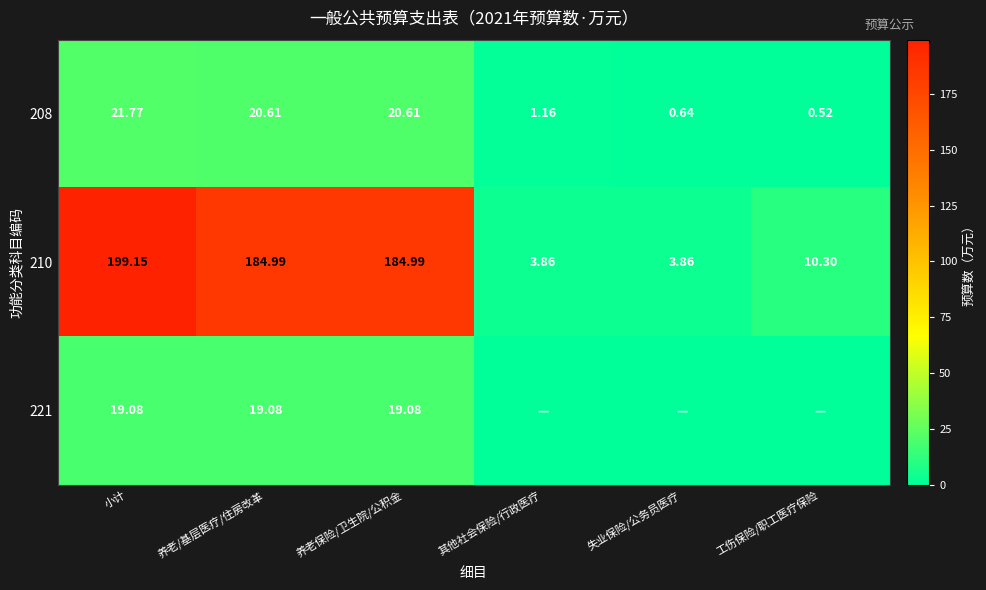

Where does the 210 series first go above 184?

小计